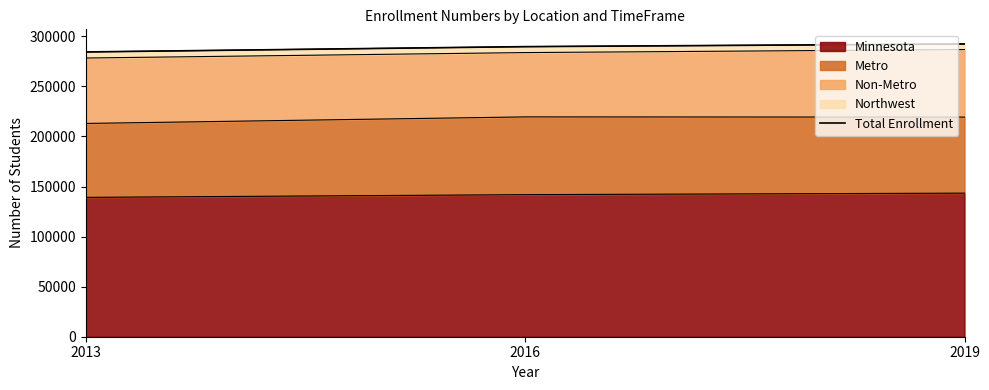

Does the chart display data point markers on the line(s)?

No